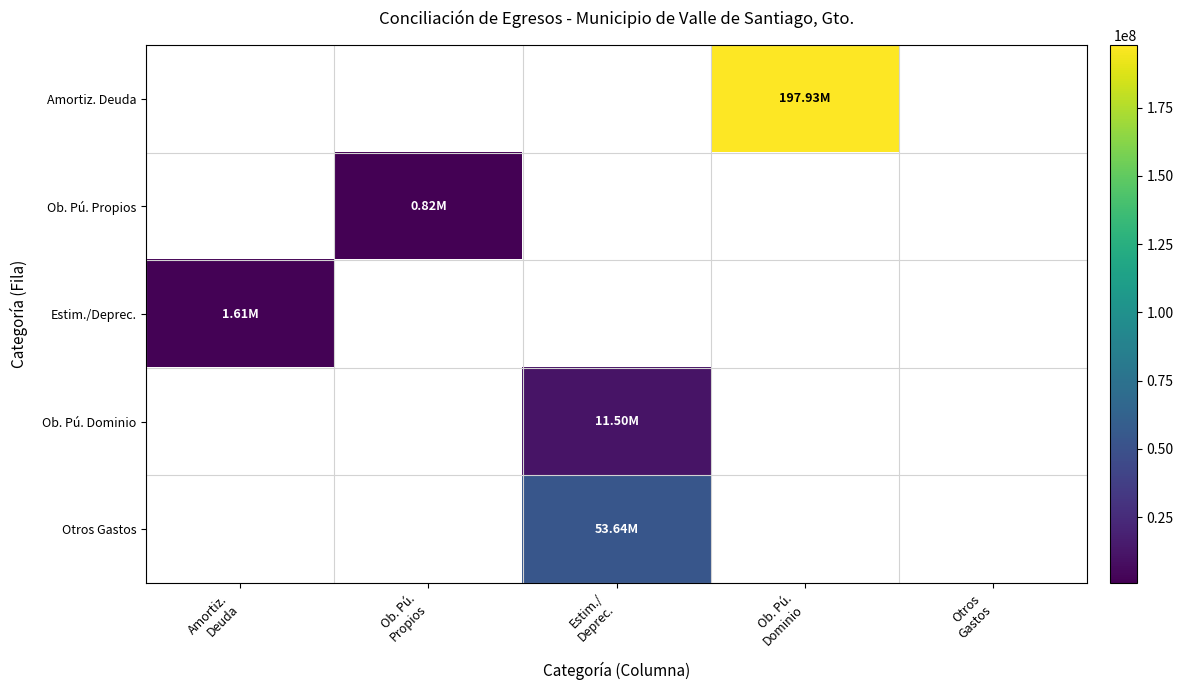

Where does the Otros Gastos series first go above 53642317?

Estim./ Deprec.